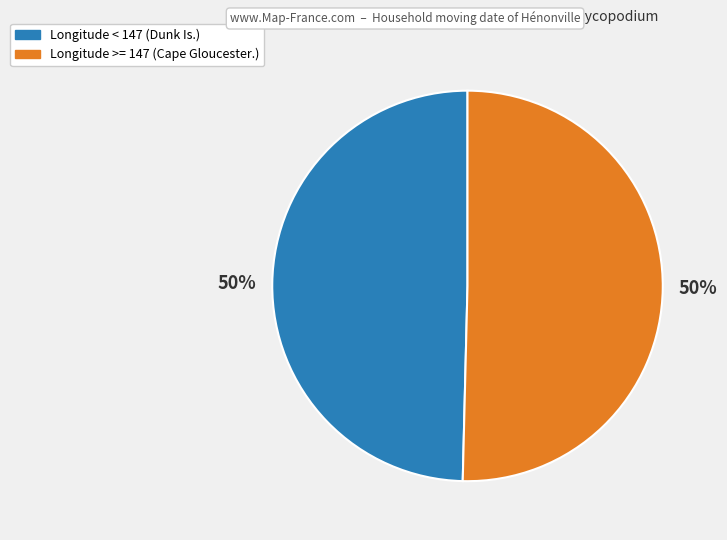

To the nearest percent, what is the average slice percentage?

50%